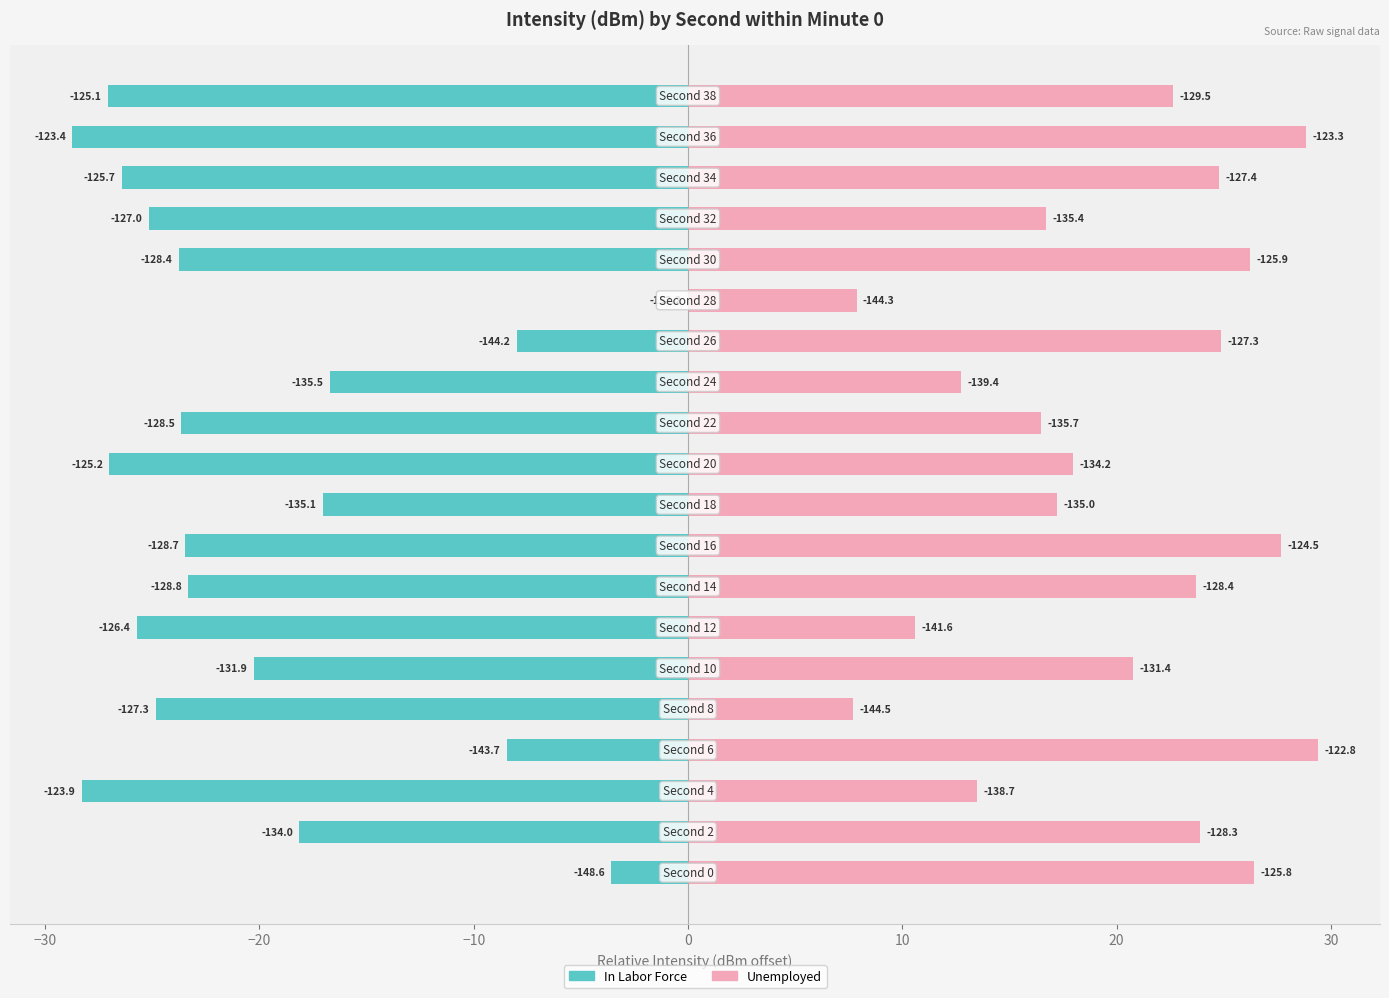

Are the bars horizontal?

Yes